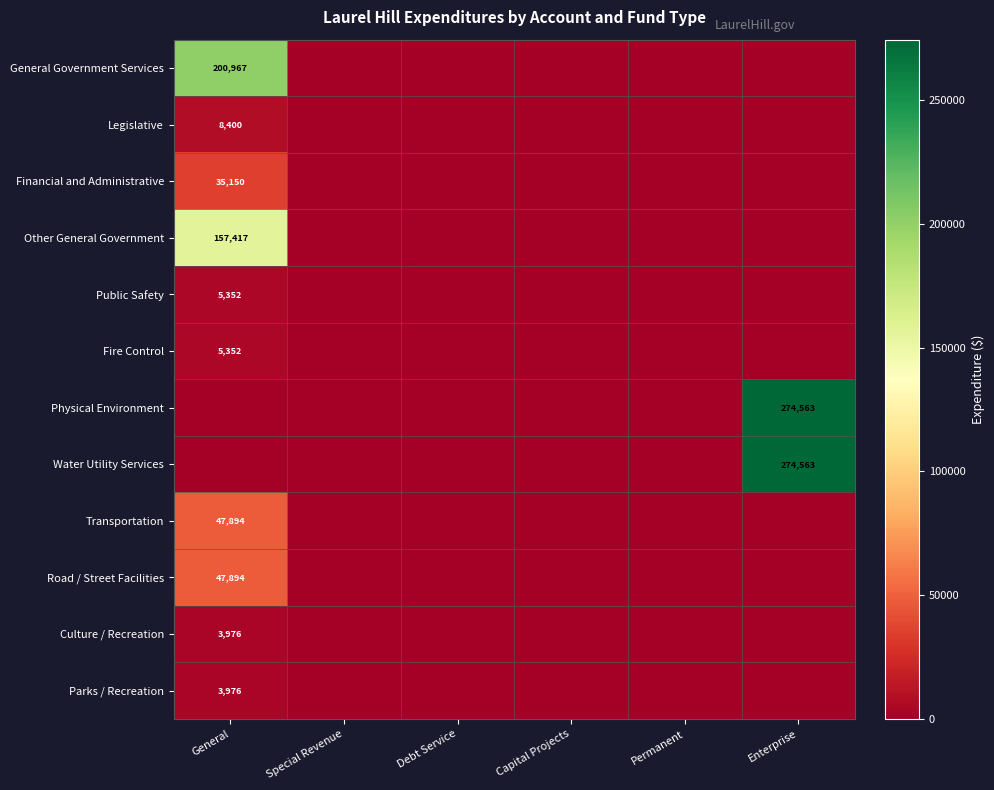

The Road / Street Facilities series shows 47894 at General. True or false?

True